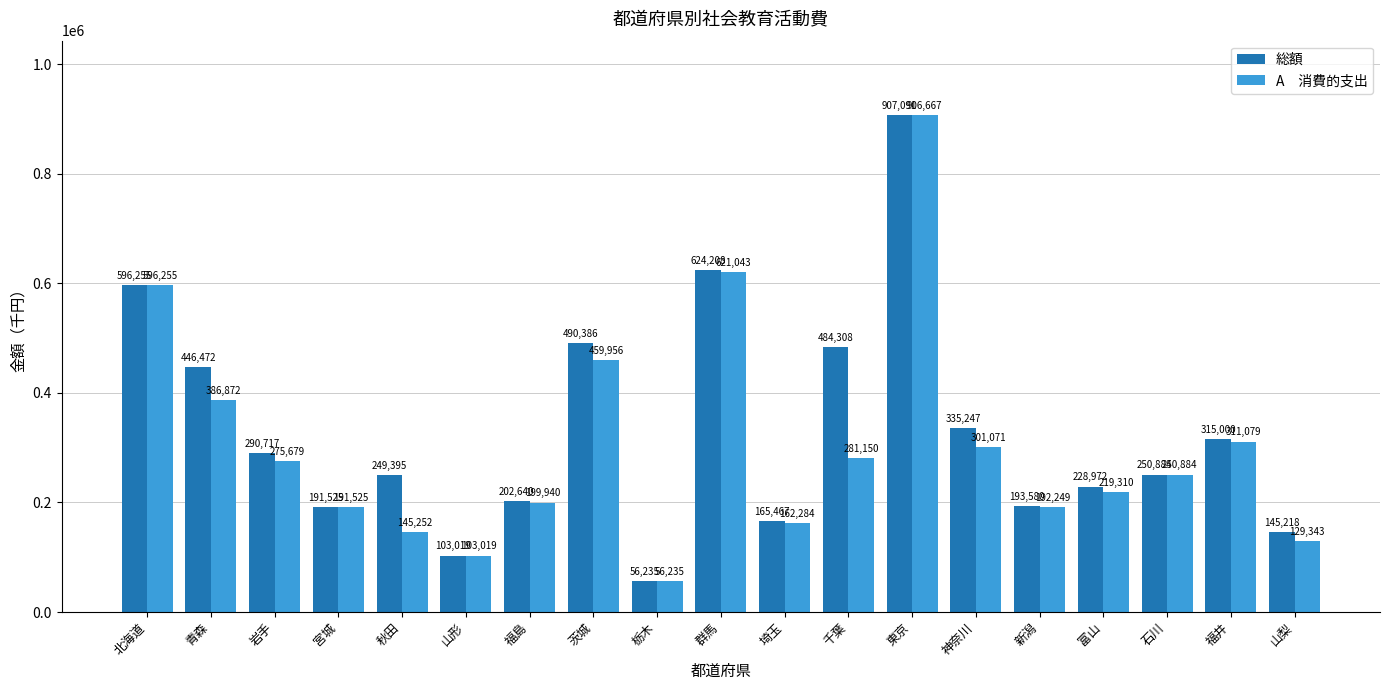

Which category has the lowest value across all series?

栃木